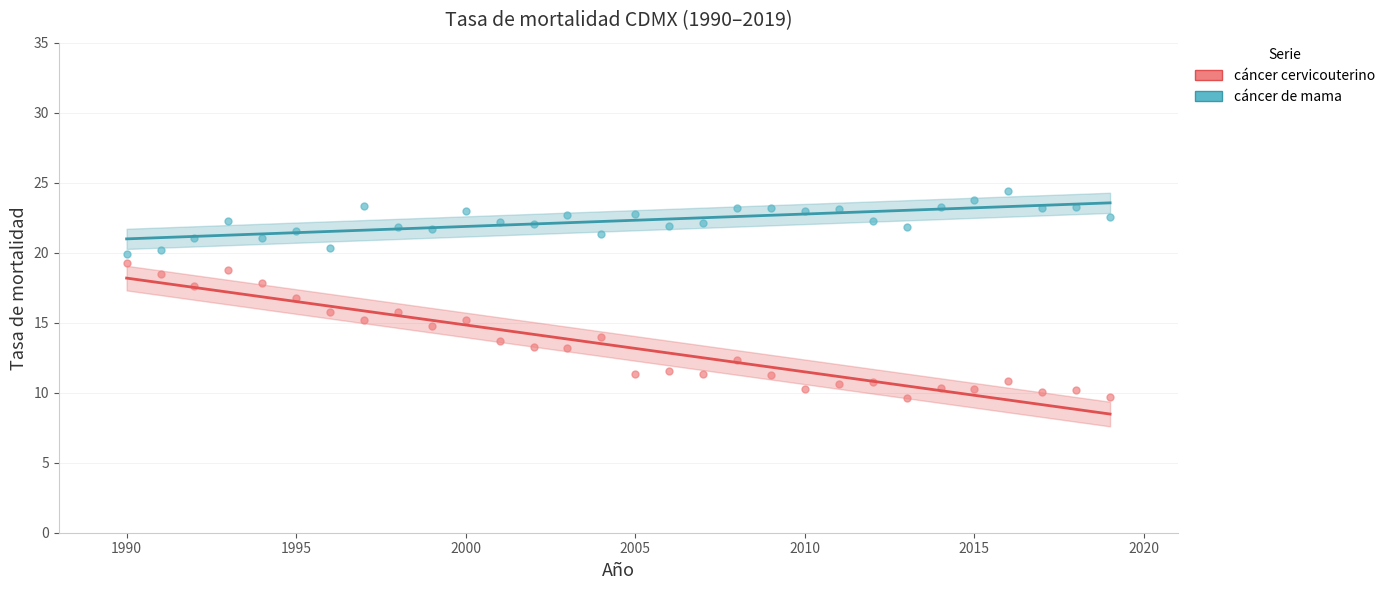

Across all data points, what is the range of Y values (max minus min)?

14.7